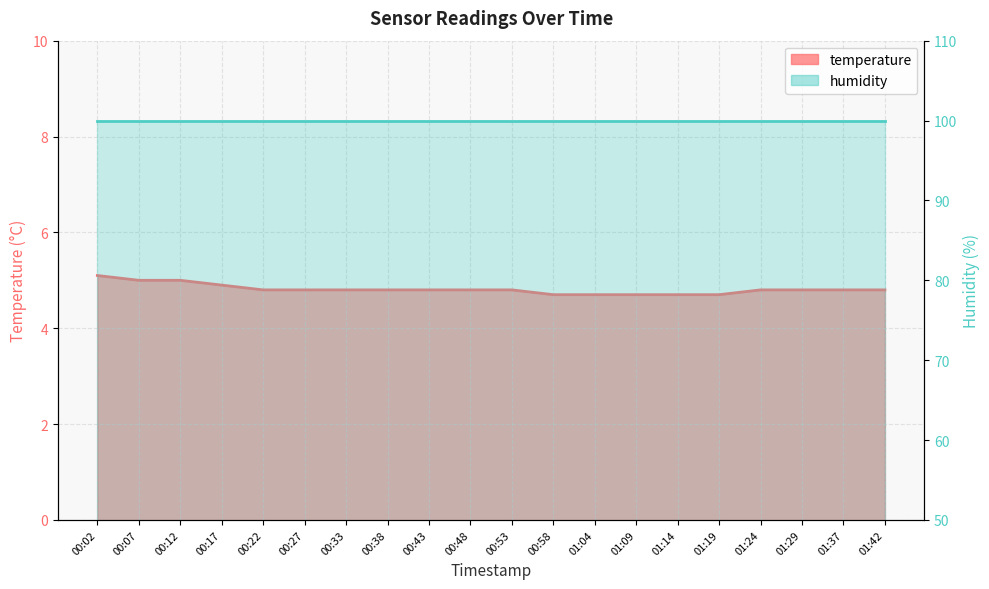

What is the value of the 16th point from the left?

4.7